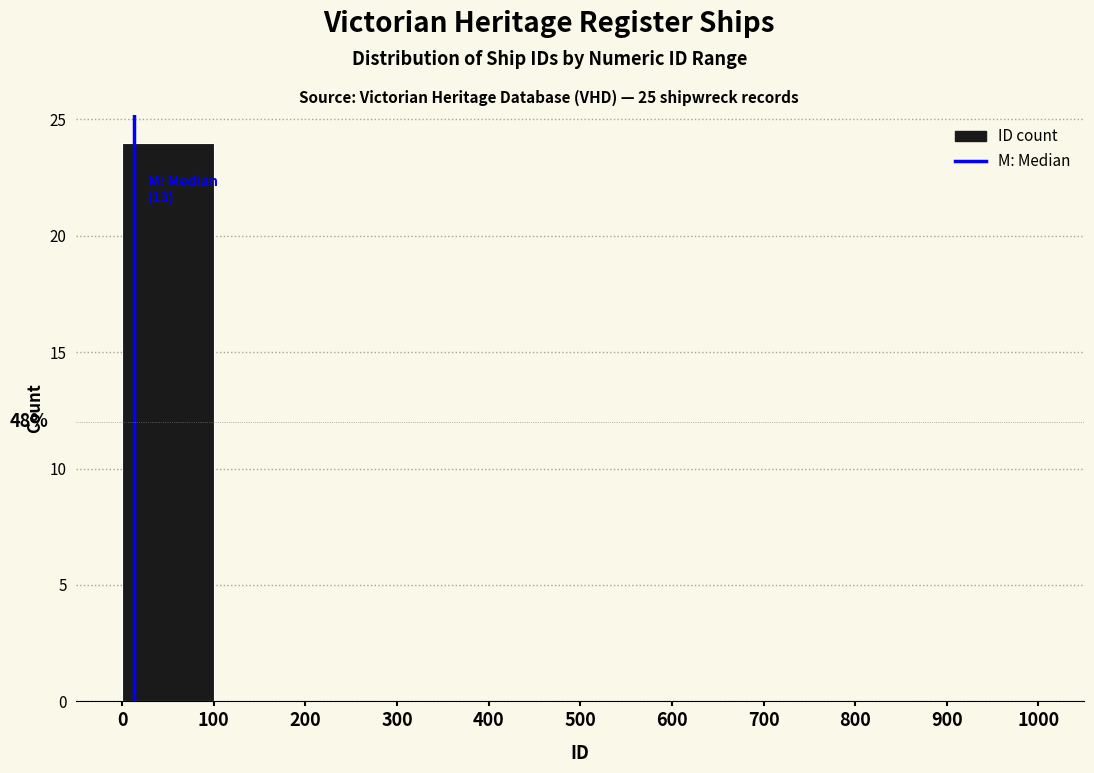

Over which range of the x-axis is the bar tallest?

0 to 100